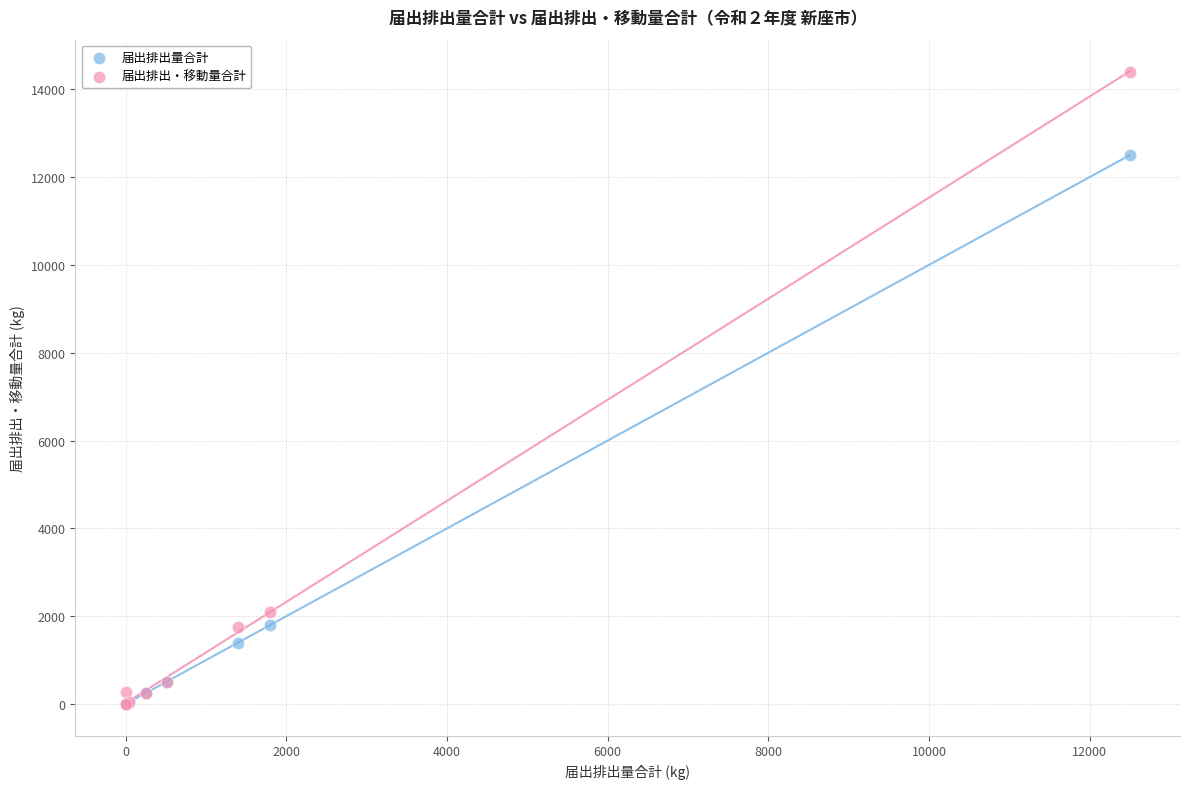

In the 届出排出・移動量合計 series, what Y value is closest to 7200?

2100